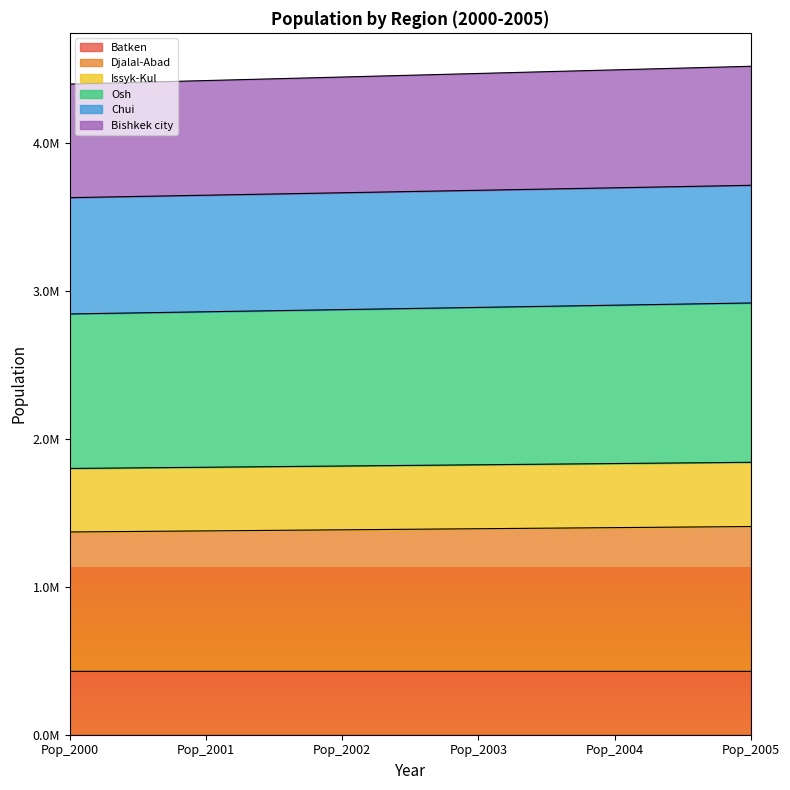

What is the value of the Bishkek city point at the 3rd from the left?

4447995.5